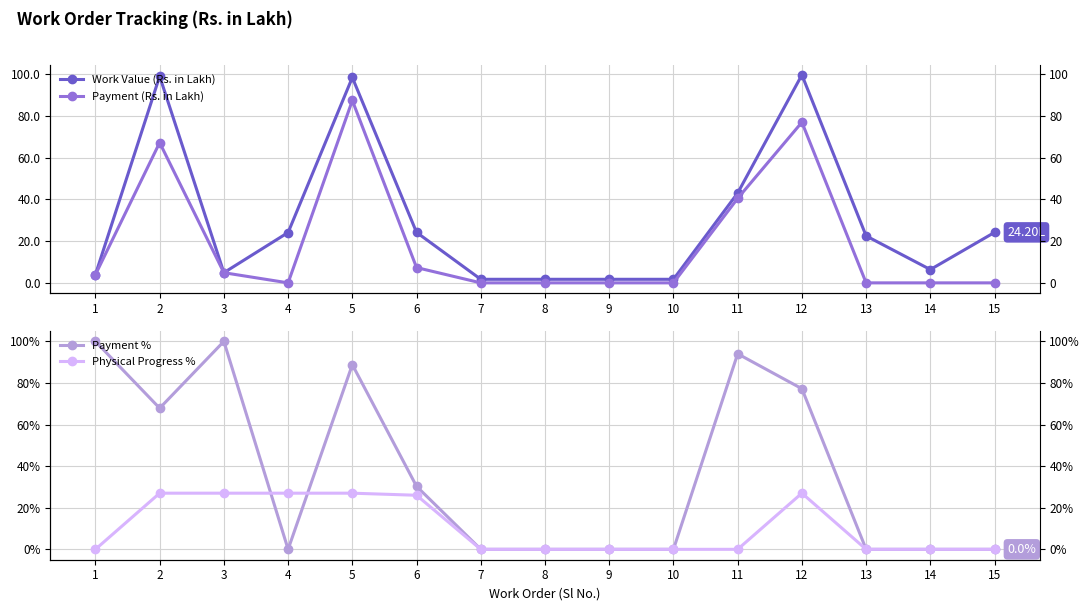

True or false: Payment (Rs. in Lakh) has more than 1 interior local peaks.

True